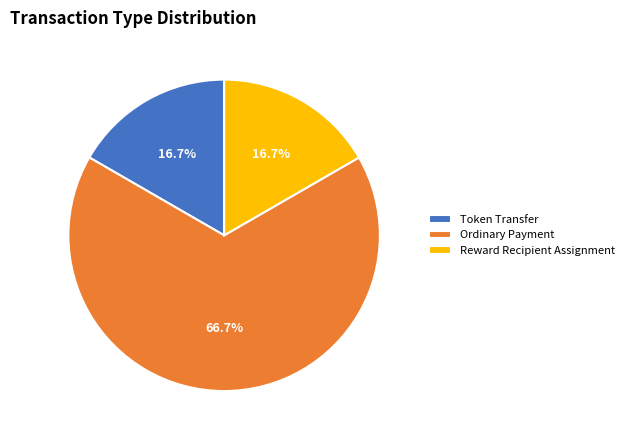

Is the sum of Reward Recipient Assignment and Ordinary Payment greater than half?

Yes